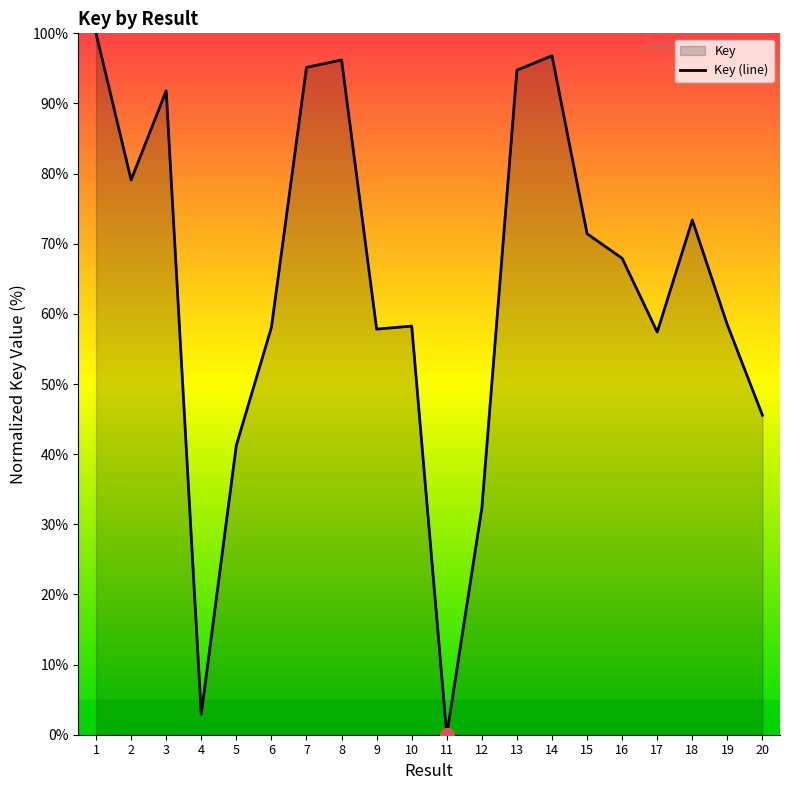

Between 16 and 1, which is larger?

1